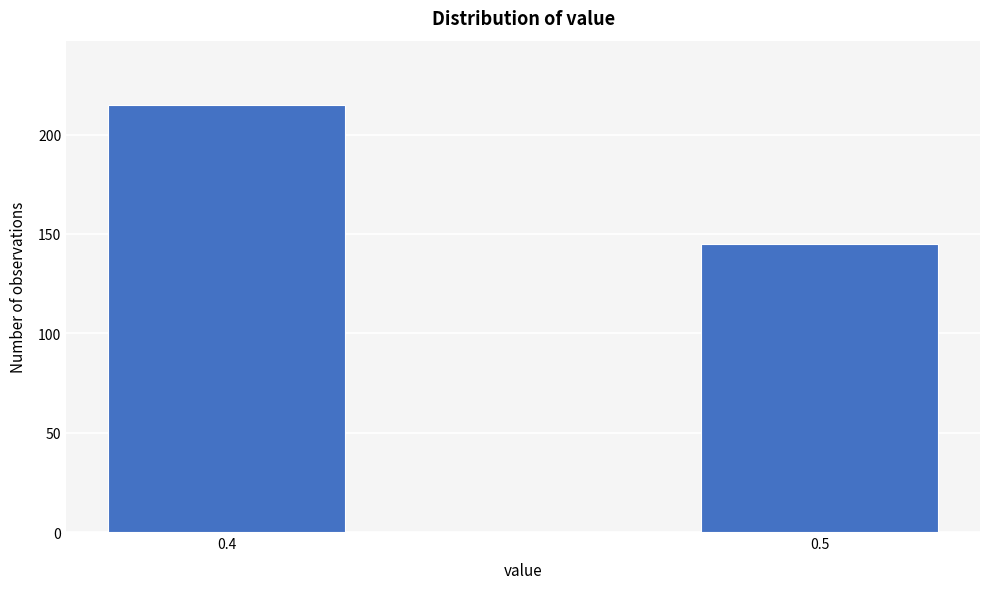

Reading left to right, transcribe all the data shown in this chart.

0.4=215	0.5=145